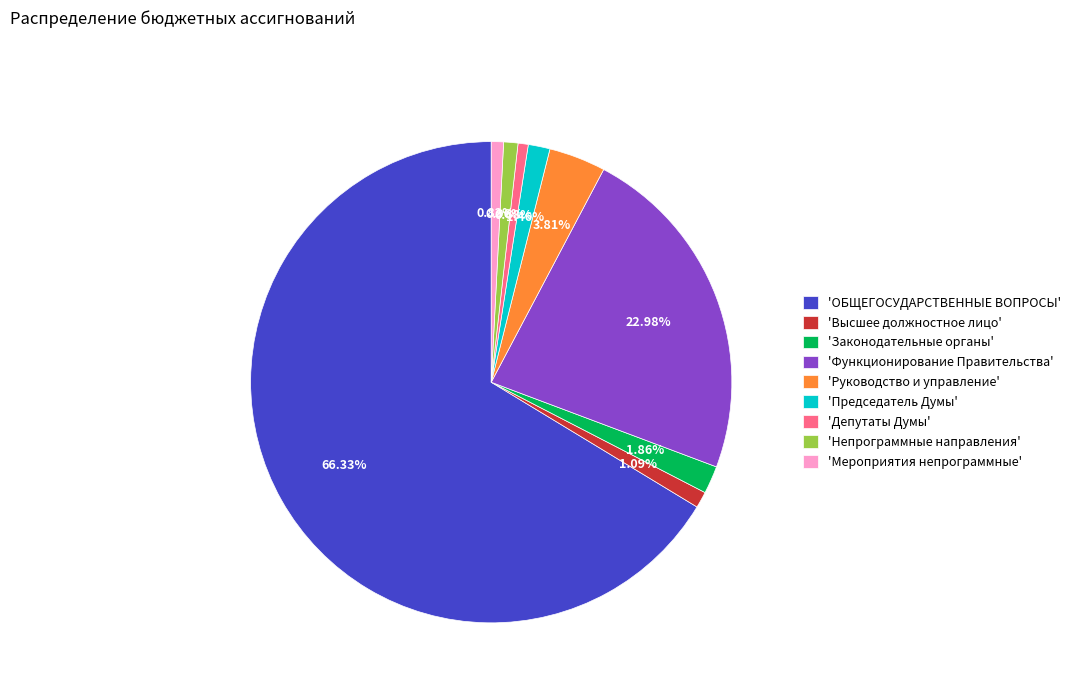

Which category has the biggest portion of the pie?

'ОБЩЕГОСУДАРСТВЕННЫЕ ВОПРОСЫ'